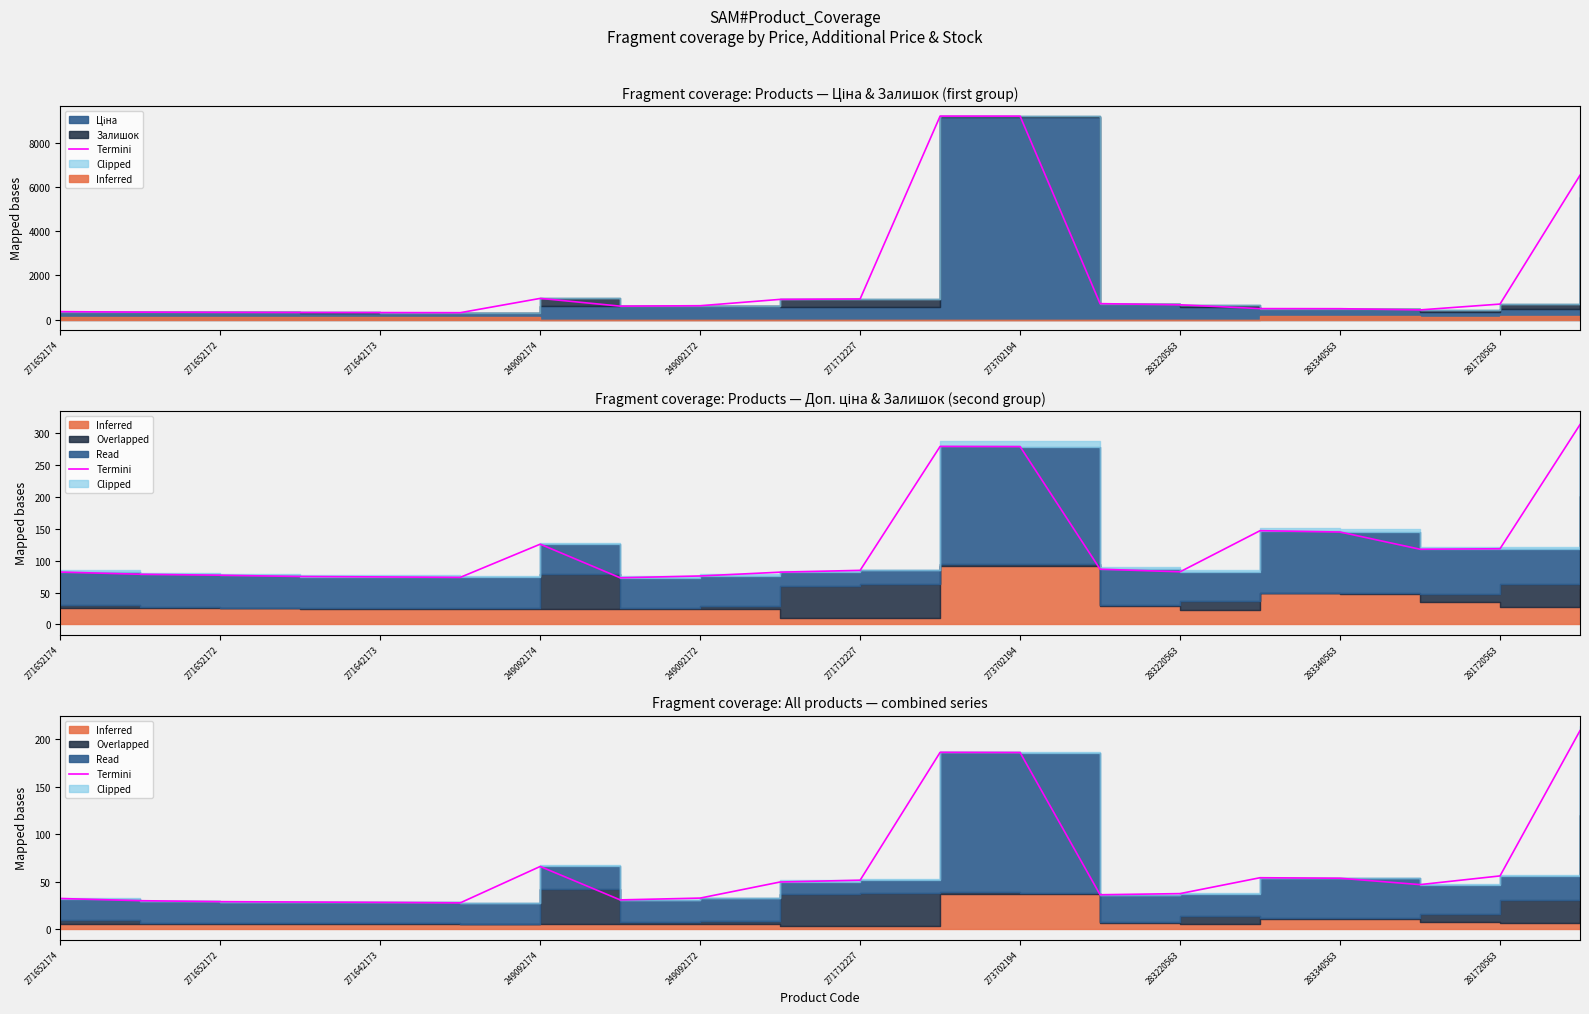

Read the value at 15.

54.3